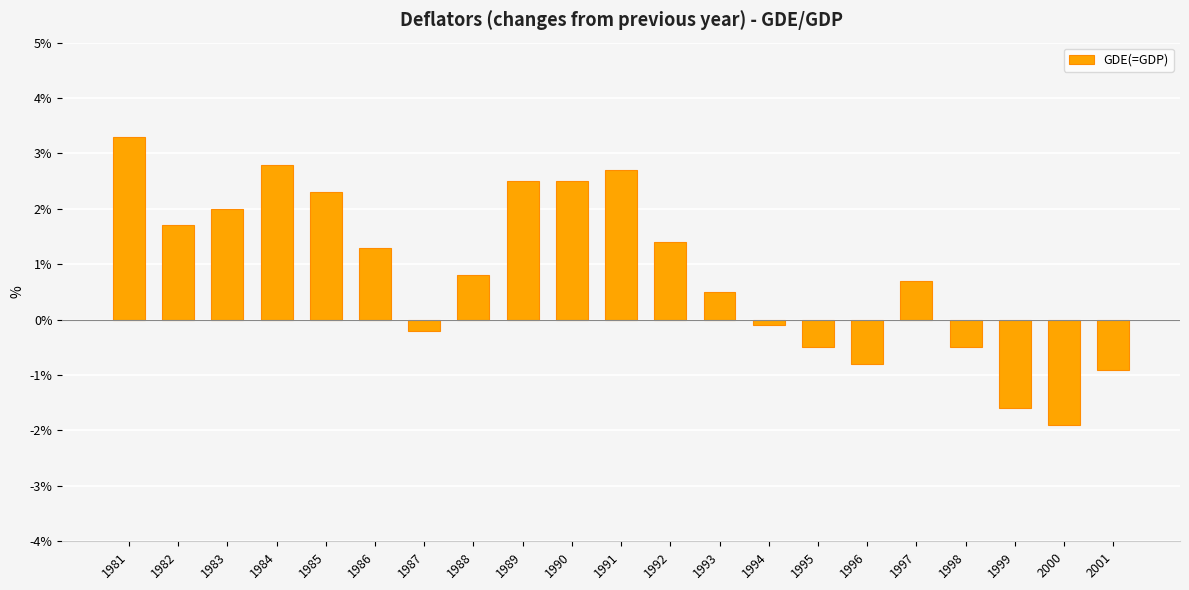

How many data points are above 0?

13